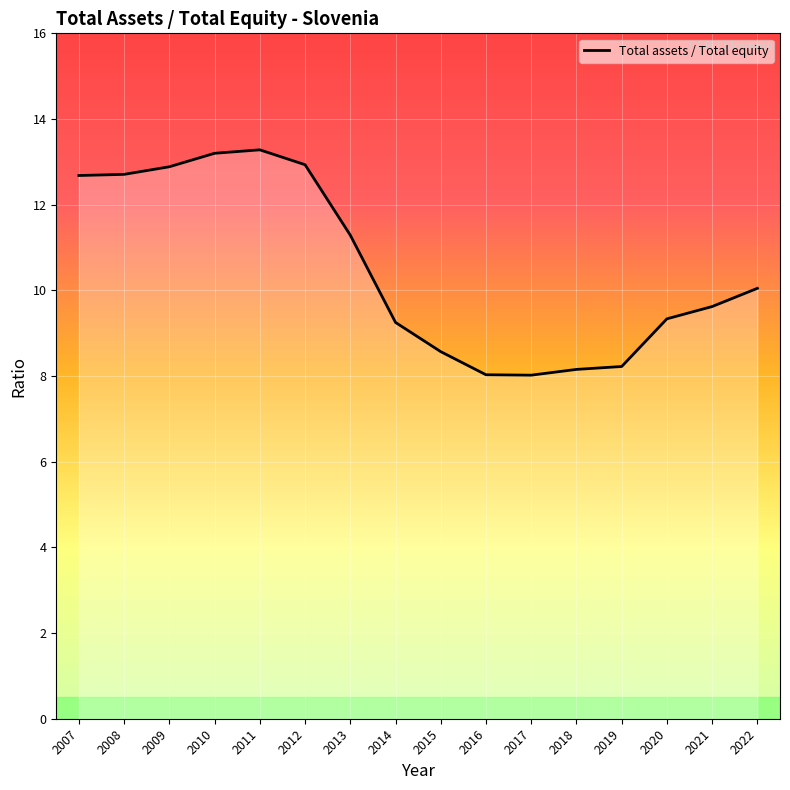

Which has a higher value, 2012 or 2020?

2012